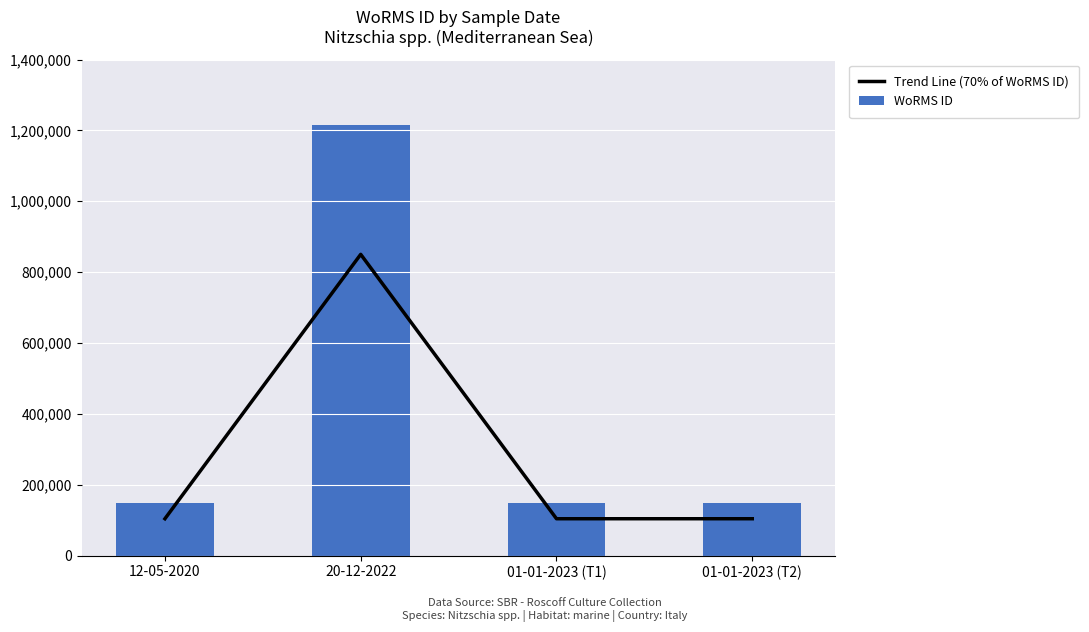

Reading right to left, list all the values displayed in this chart.

Trend Line (70% of WoRMS ID): 104331.5	104331.5	850312.4	104331.5
WoRMS ID: 149045.0	149045.0	1214732.0	149045.0